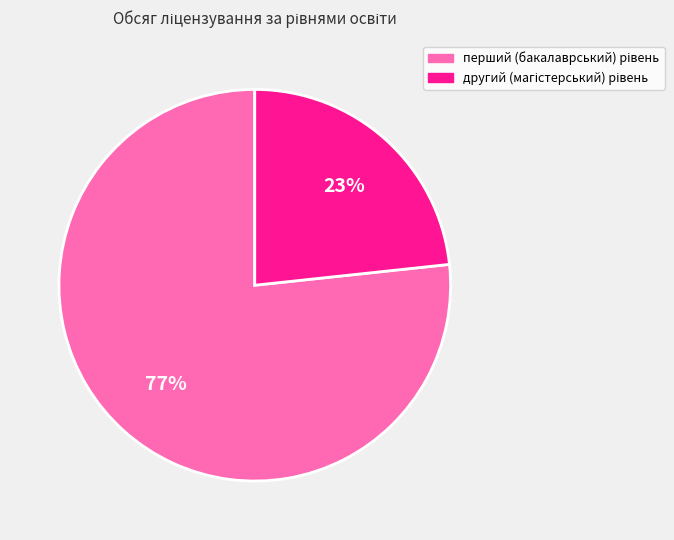

Count the number of slices in the pie.

2